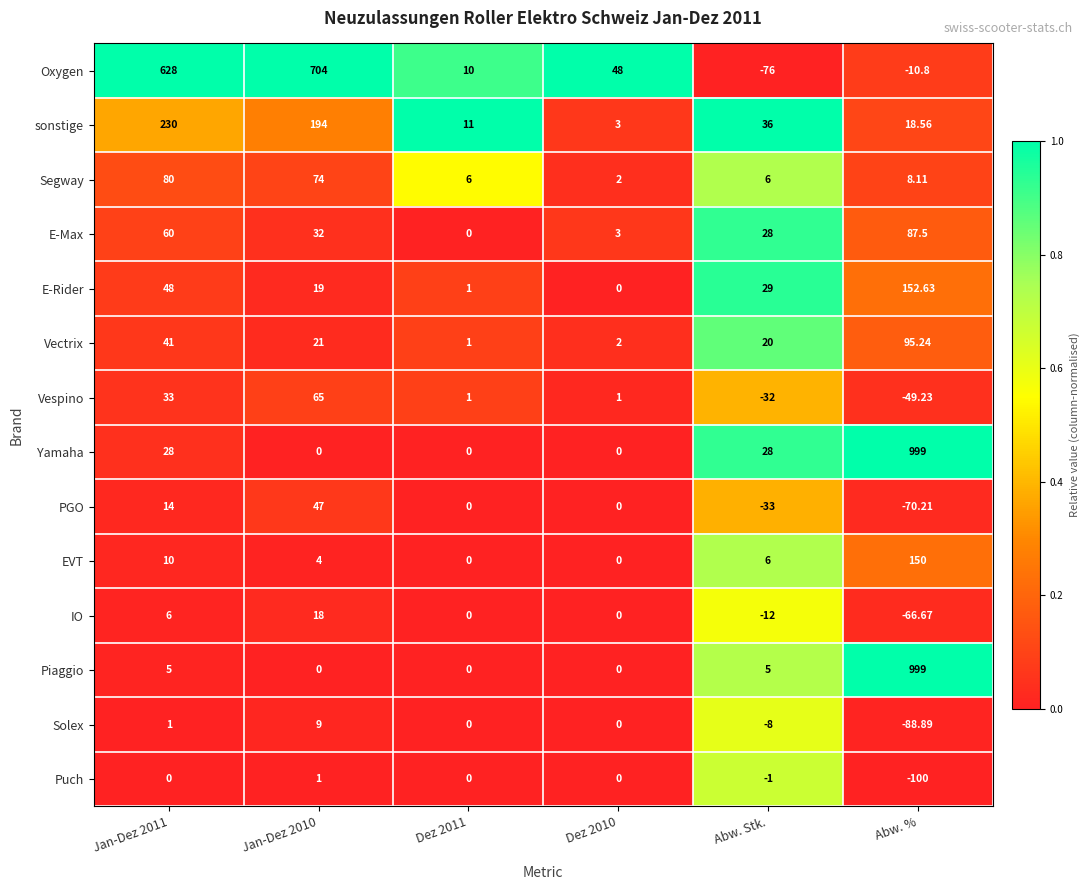

At which category is the sum across all series the highest?

Abw. %